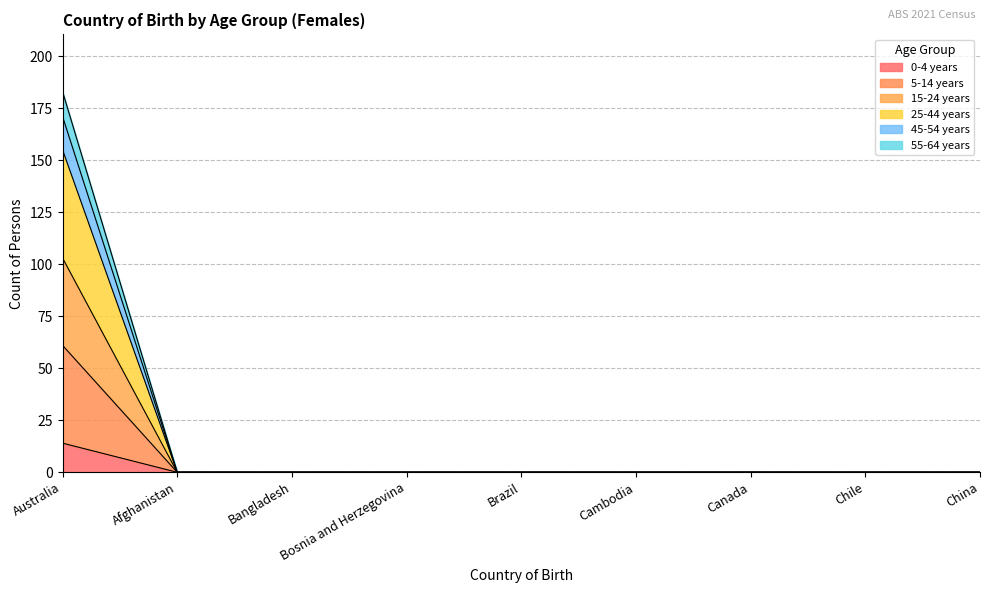

At which category is the sum across all series the highest?

Australia